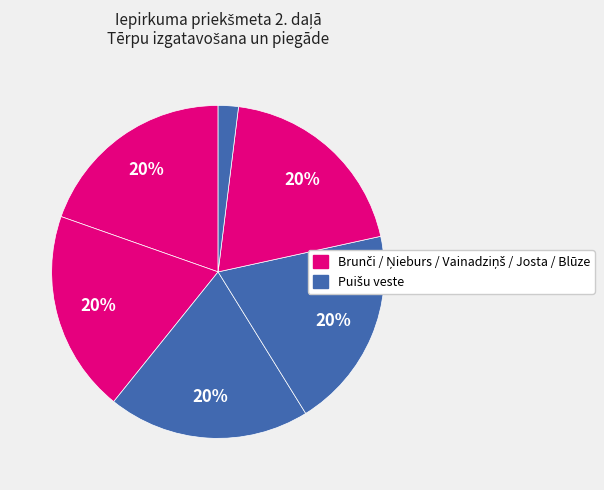

Which category has the smallest portion of the pie?

Puišu veste